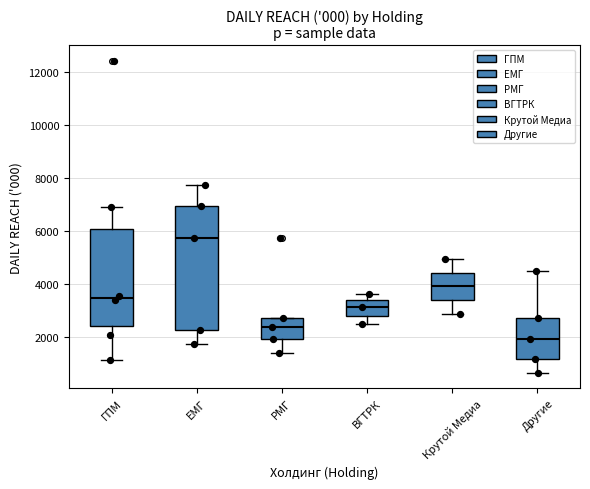

Which box has the highest median line?

ЕМГ